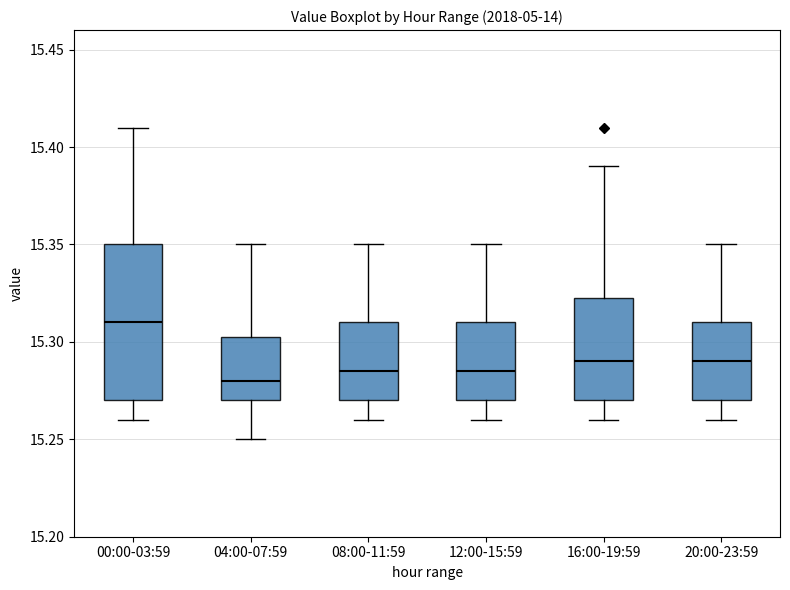

Which box's median line is the highest?

00:00-03:59